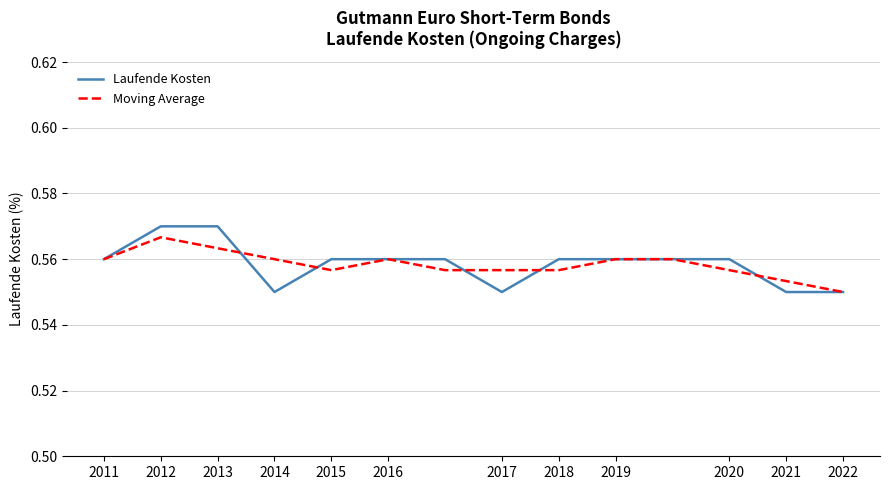

Which series has the widest spread of values?

Laufende Kosten